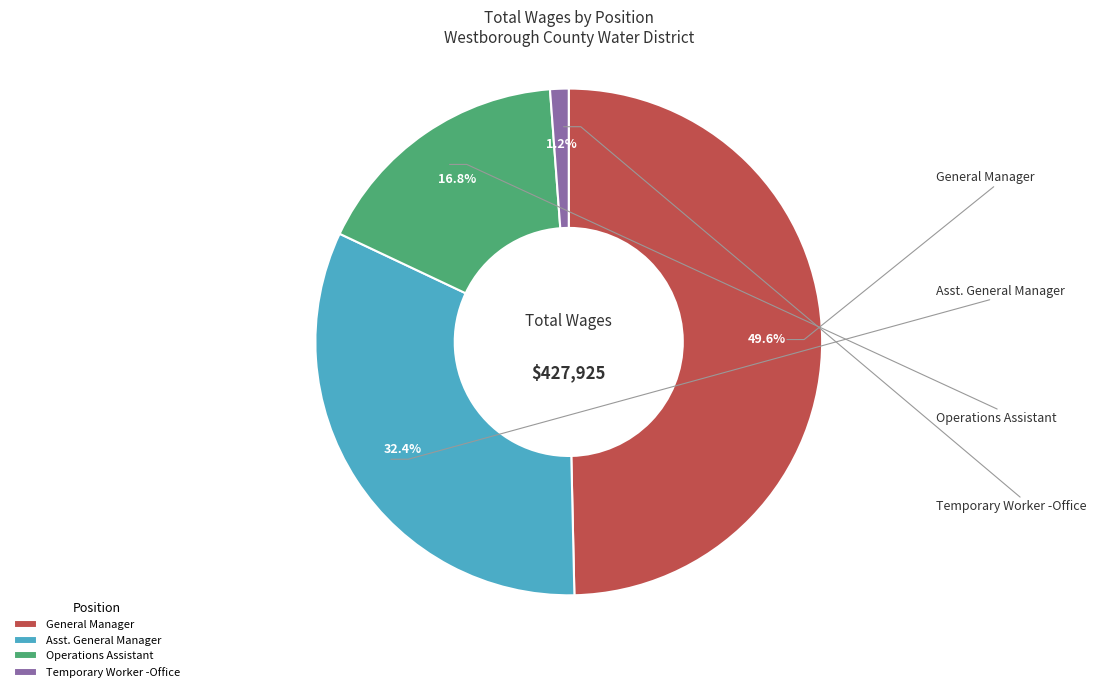

To the nearest percent, what portion does General Manager represent?

50%